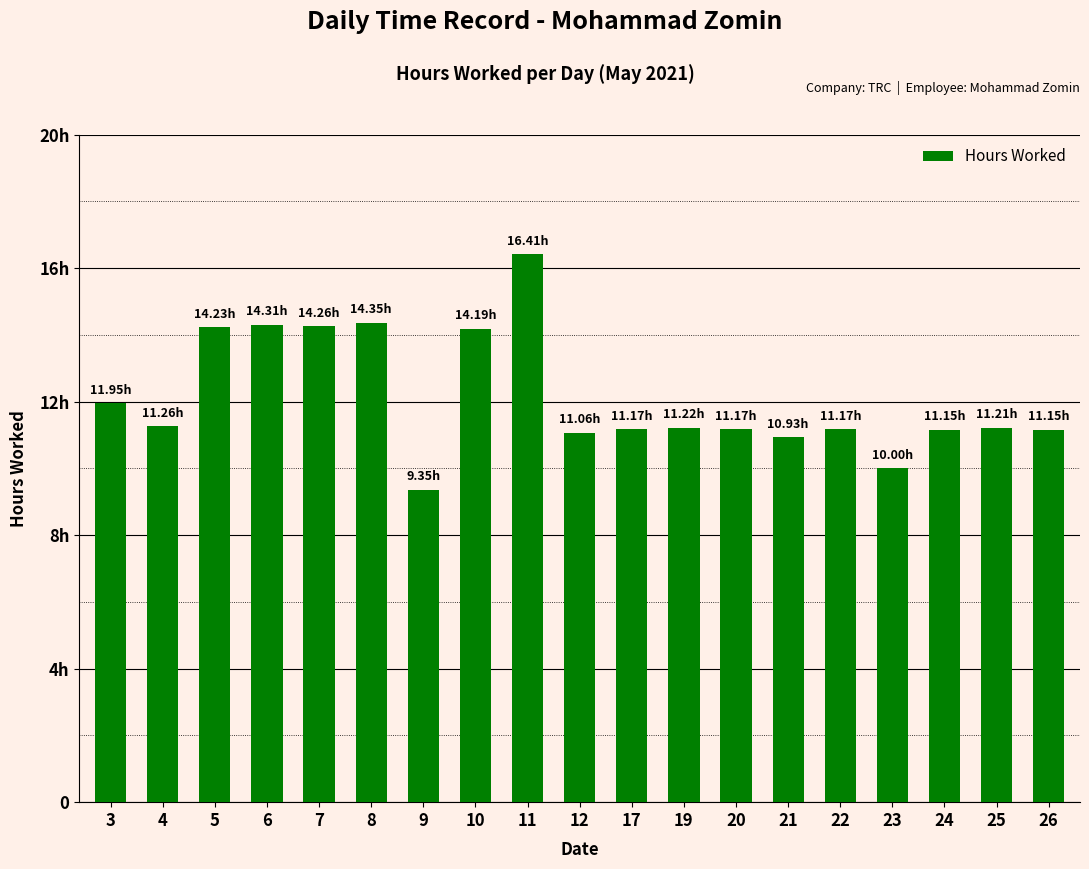

Are the bars grouped side by side (vs. stacked)?

No